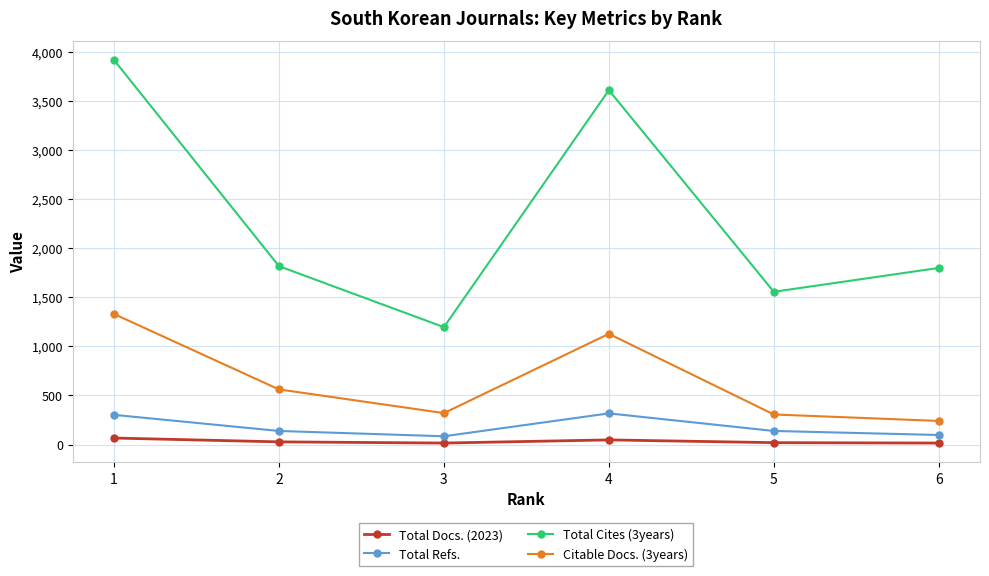

Which series has the widest spread of values?

Total Cites (3years)